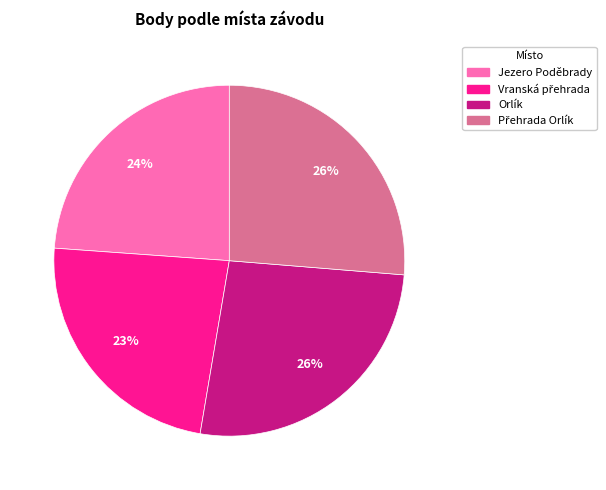

Does any single category account for the majority?

No